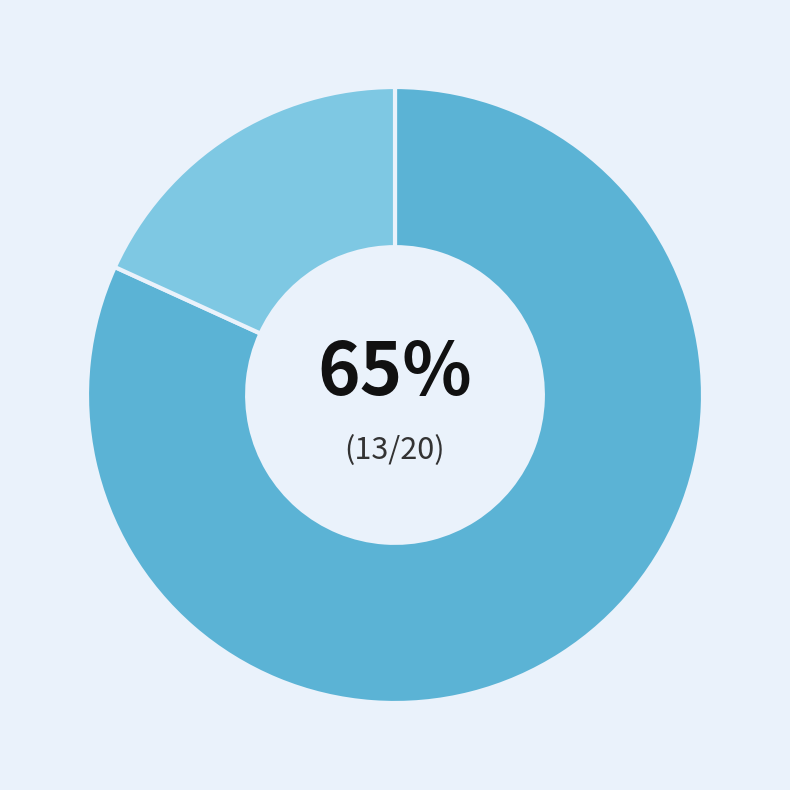

Is it true that Backyard Pet (185136826) is 21% of the pie?

False